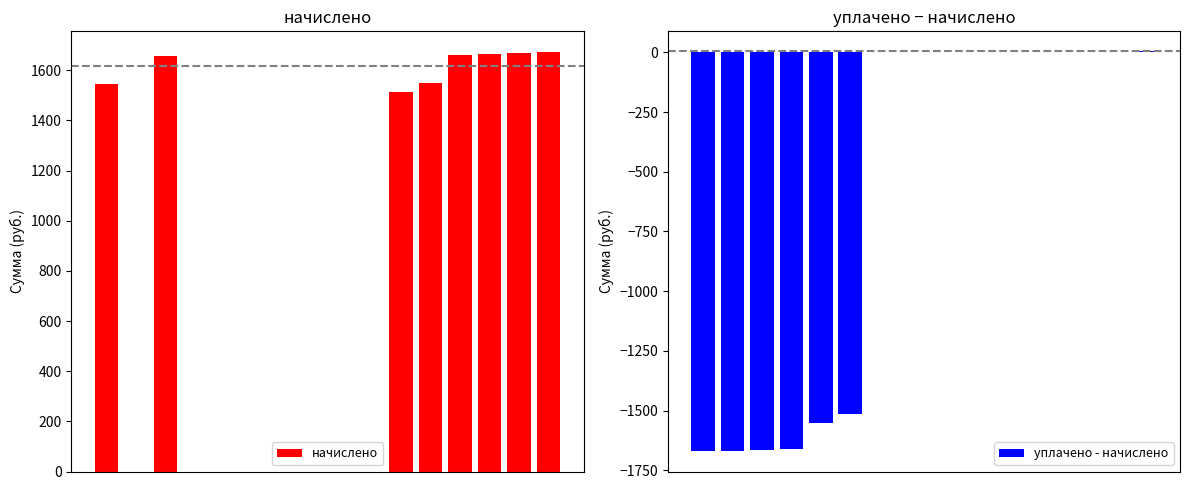

Reading left to right, transcribe all the data shown in this chart.

начислено: 1543.4	0.0	1657.0	0.0	0.0	0.0	0.0	0.0	0.0	0.0	1514.1	1550.7	1660.7	1664.4	1668.0	1671.7
уплачено - начислено: -1671.7	-1668.0	-1664.4	-1660.7	-1550.7	-1514.1	0.0	0.0	0.0	0.0	0.0	0.0	0.0	0.0	0.0	4.7